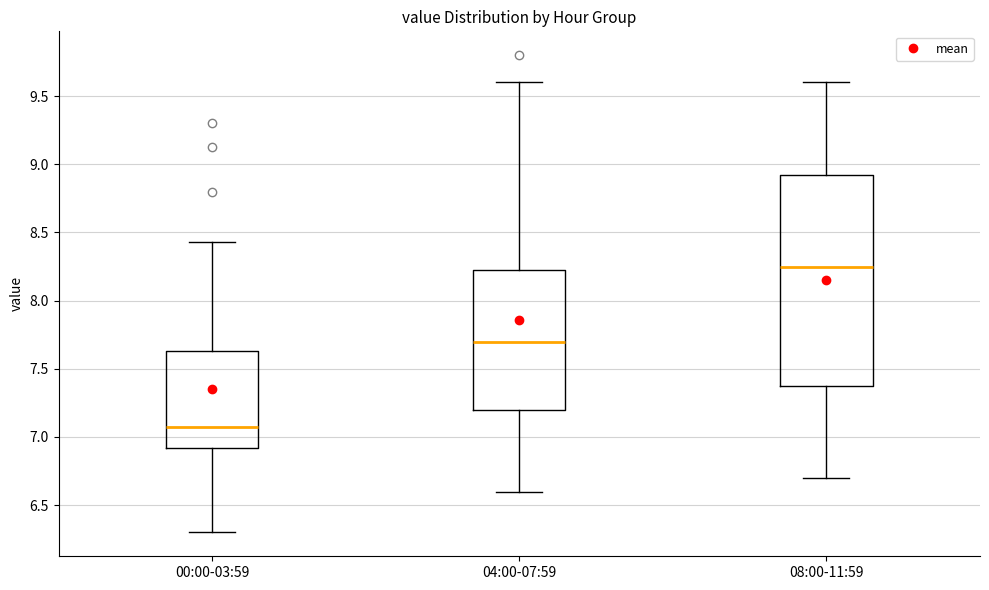

Which box's median line is the highest?

08:00-11:59